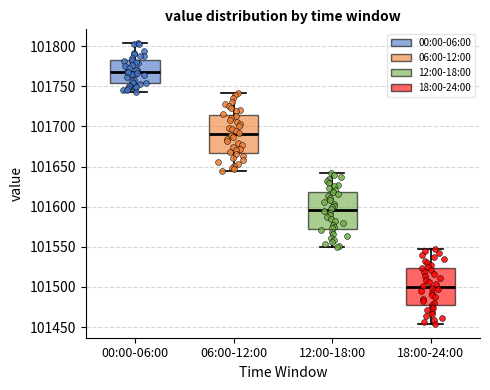

Reading left to right, transcribe this box plot: for each box, give where its median line is, the range the box spans, and where its two whiskers end, as read against the y-axis. The values are not printed on the chart, so give them approximately, as read against the axis.

00:00-06:00: median 101770, box 101755 to 101780, whiskers 101745 to 101805
06:00-12:00: median 101690, box 101665 to 101715, whiskers 101645 to 101740
12:00-18:00: median 101595, box 101570 to 101620, whiskers 101550 to 101640
18:00-24:00: median 101500, box 101475 to 101525, whiskers 101455 to 101545